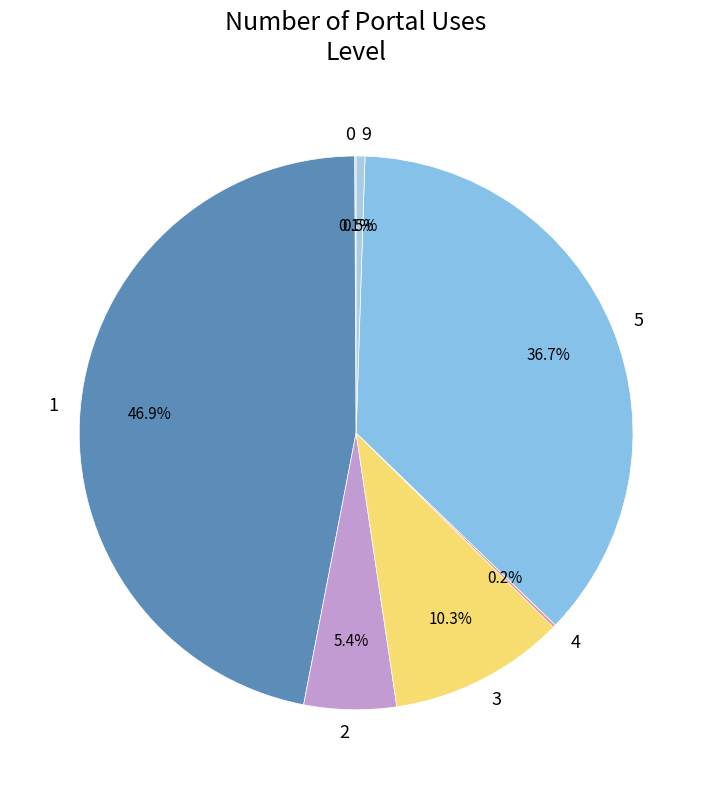

Is there any slice that represents more than half of the pie?

No